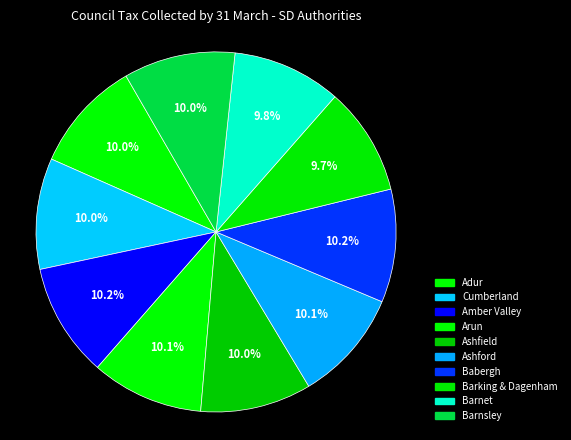

What is the total percentage of Barking & Dagenham and Cumberland?

19.7%